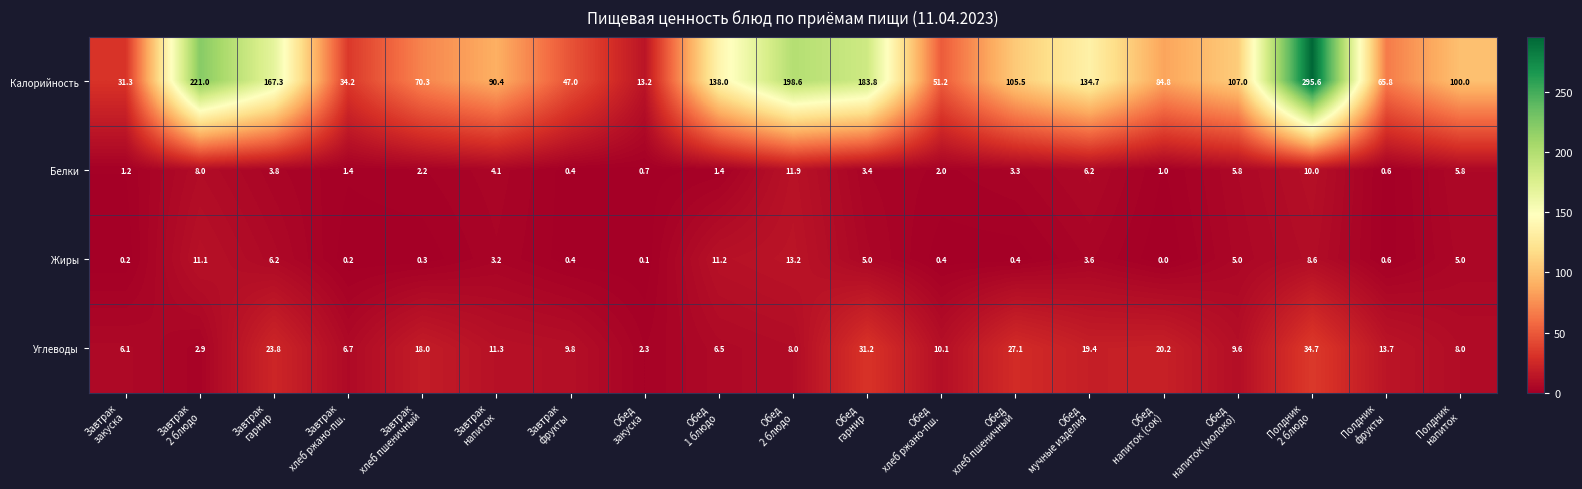

At which category is the sum across all series the highest?

Полдник
2 блюдо